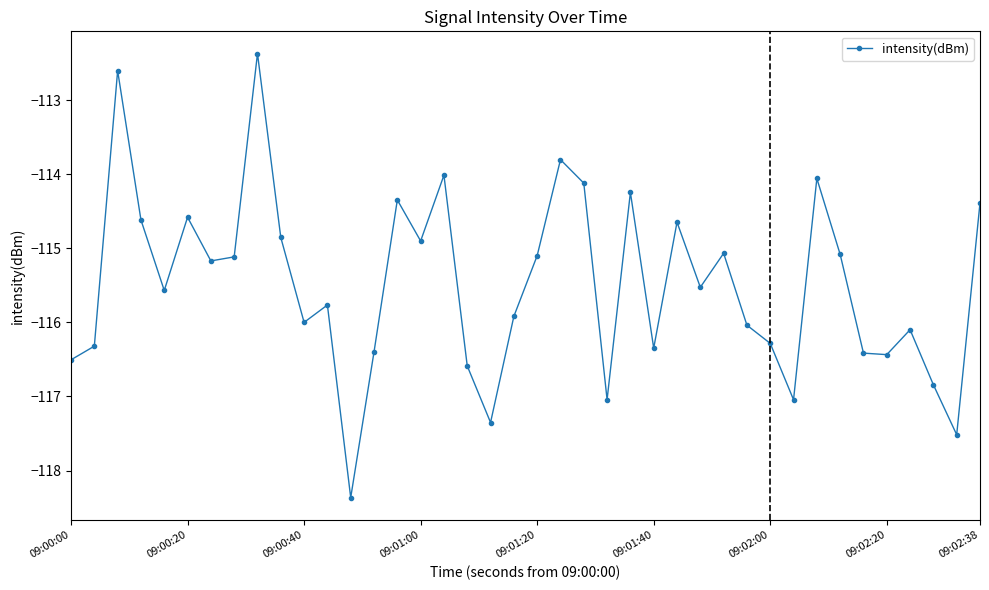

What is the average value?

-115.5